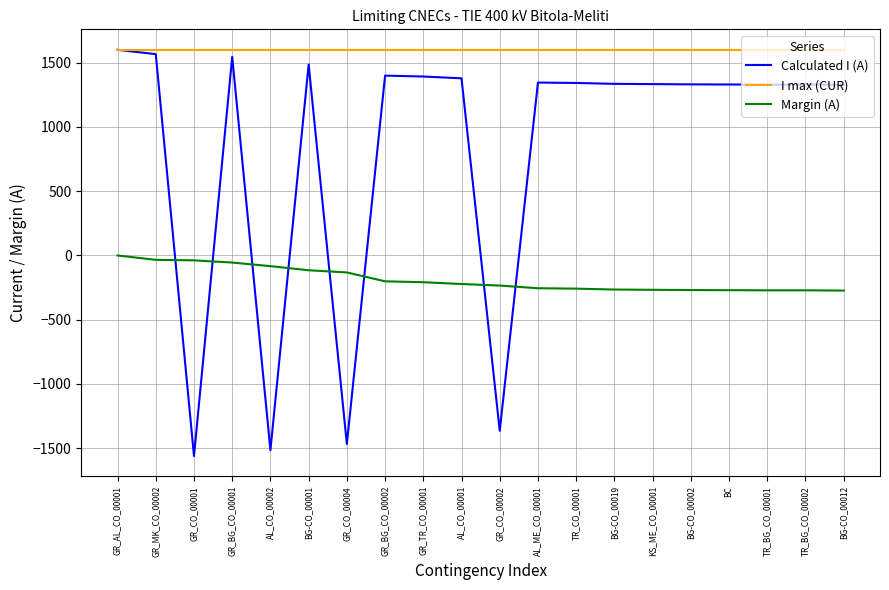

Which series has the largest total across all categories?

I max (CUR)